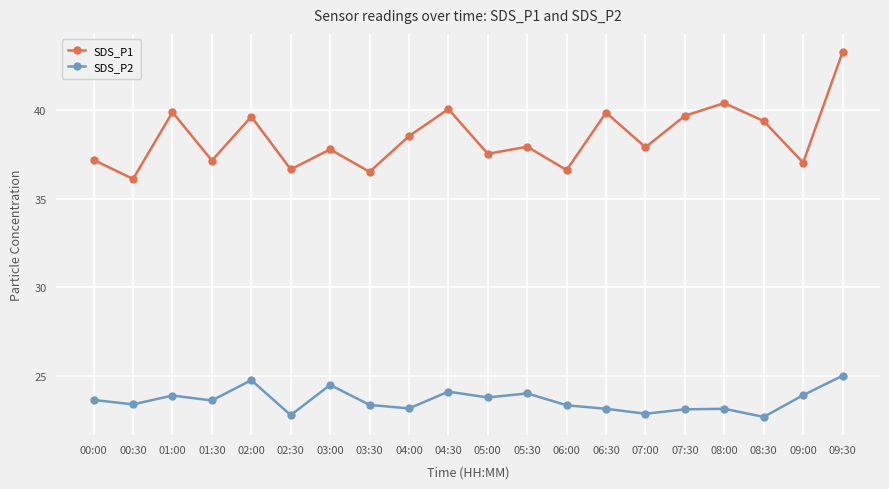

What is the label of the 19th point from the left?

09:00